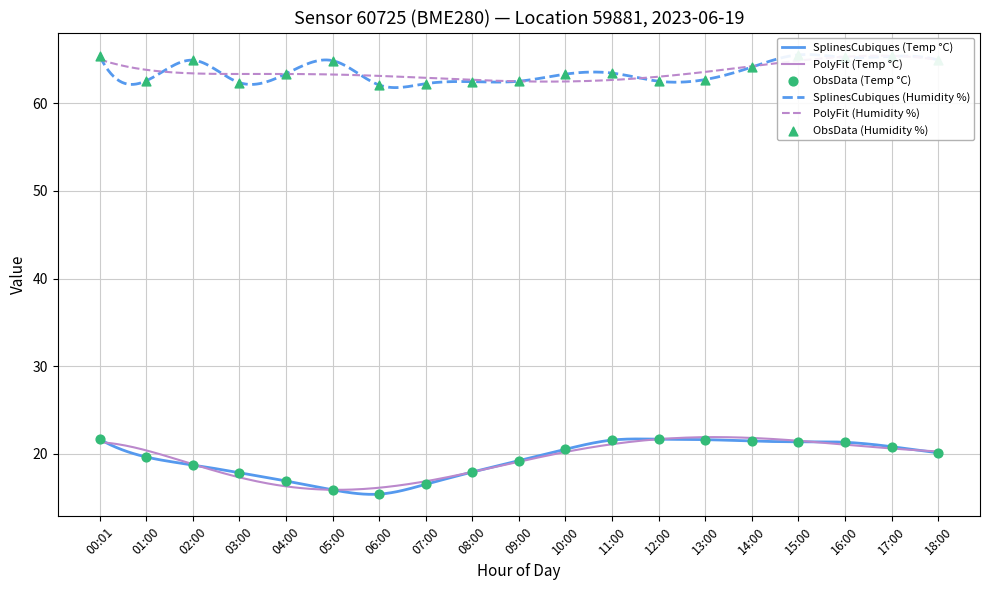

At which category is the sum across all series the highest?

00:01